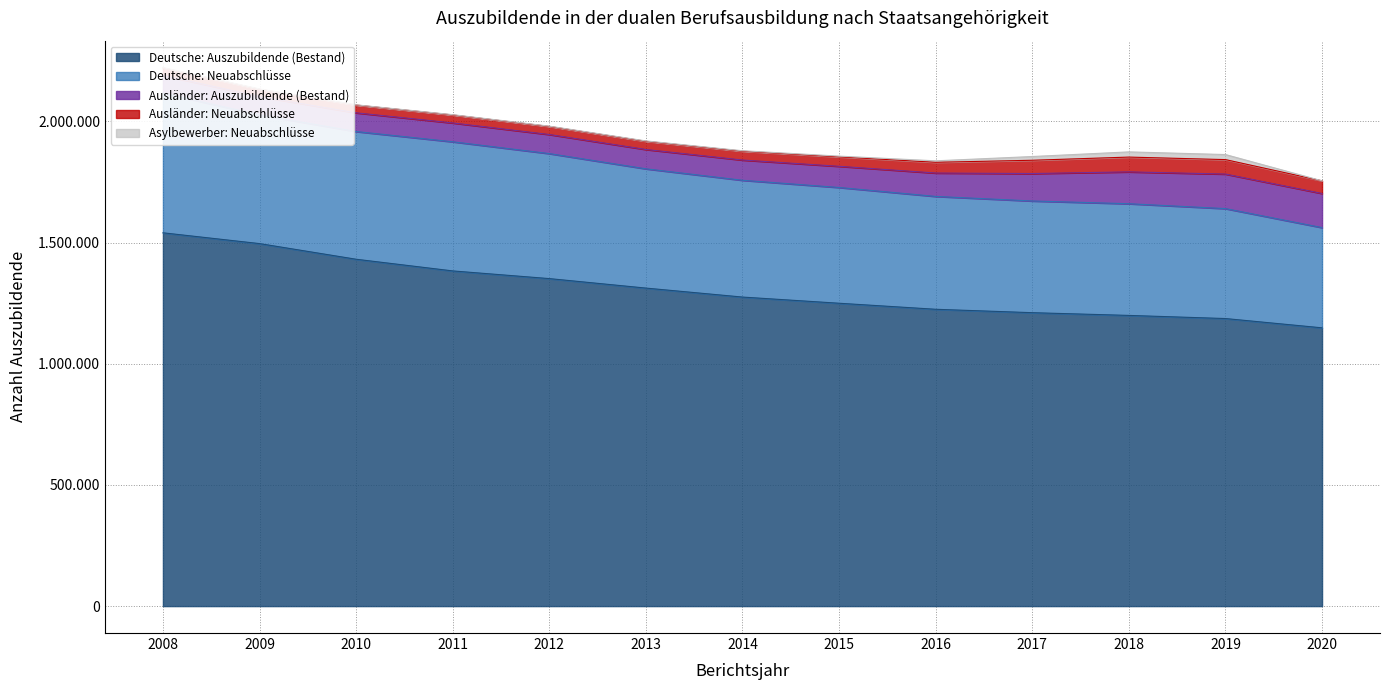

Which series has the widest spread of values?

Deutsche: Auszubildende (Bestand)